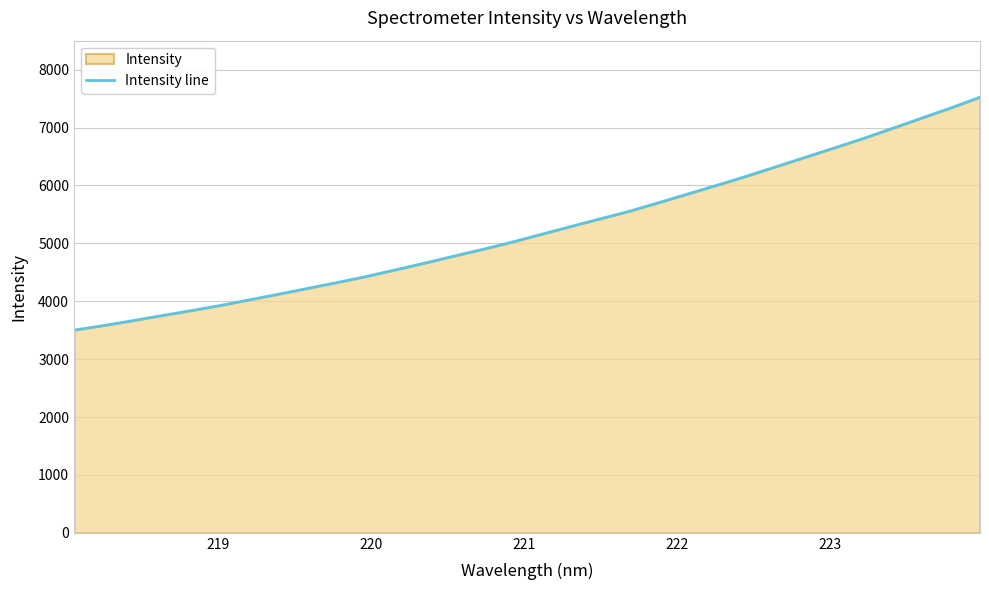

What is the smallest value displayed?

3500.3